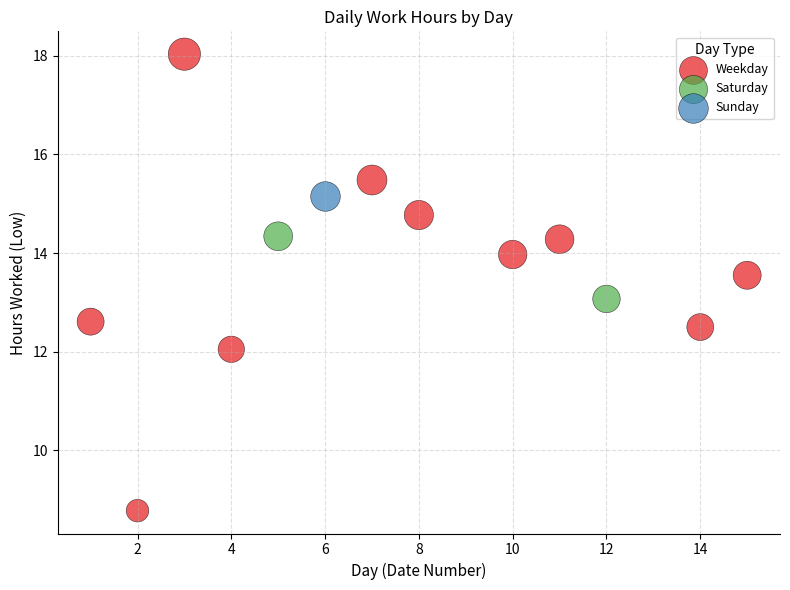

Which series contains the highest Y value?

Weekday